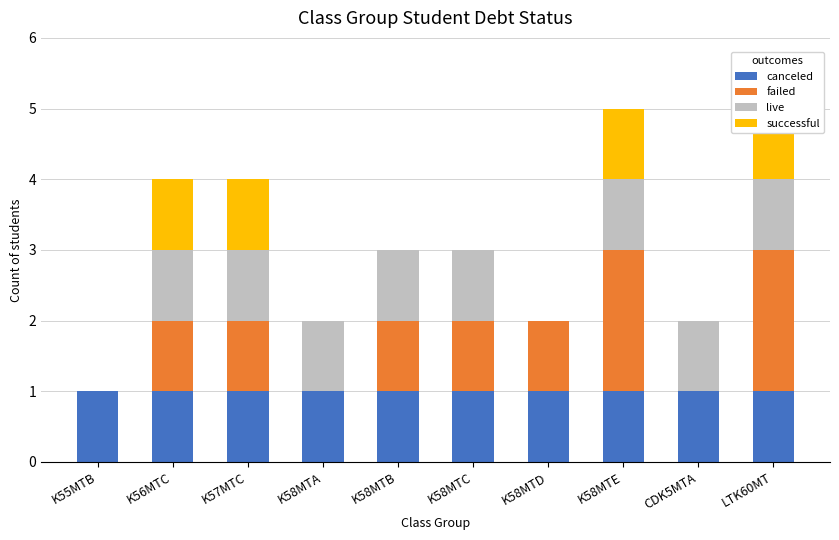

What is the total value across all series at K56MTC?

4